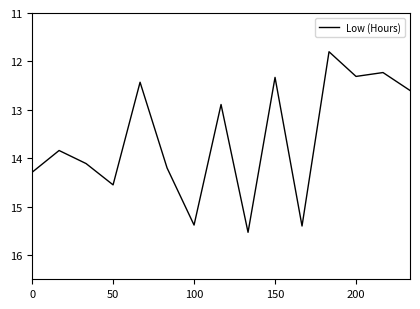

What is the minimum value shown in the chart?

11.8